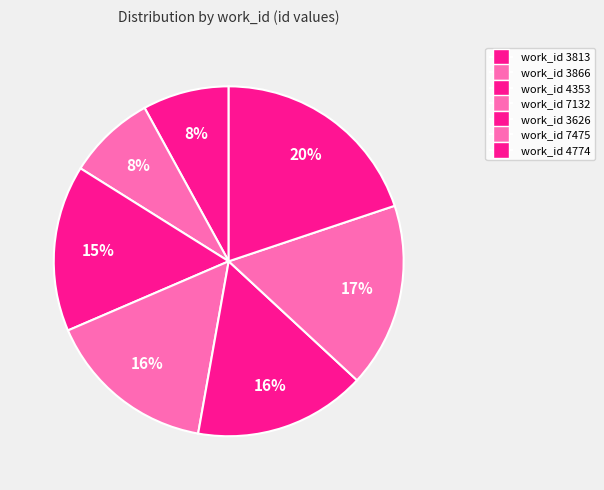

How many slices are in this pie chart?

7